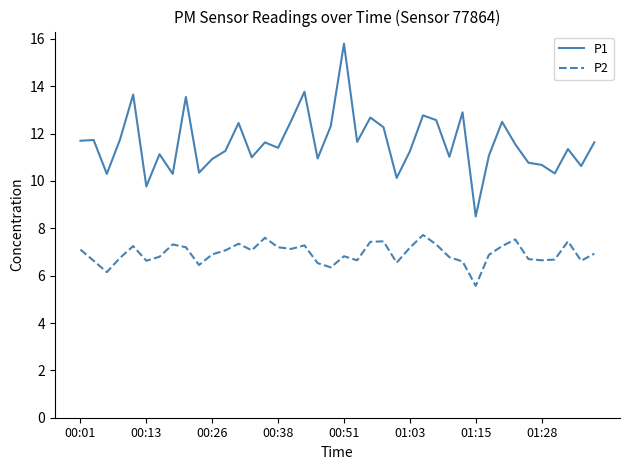

Which series has the largest range (max minus min)?

P1